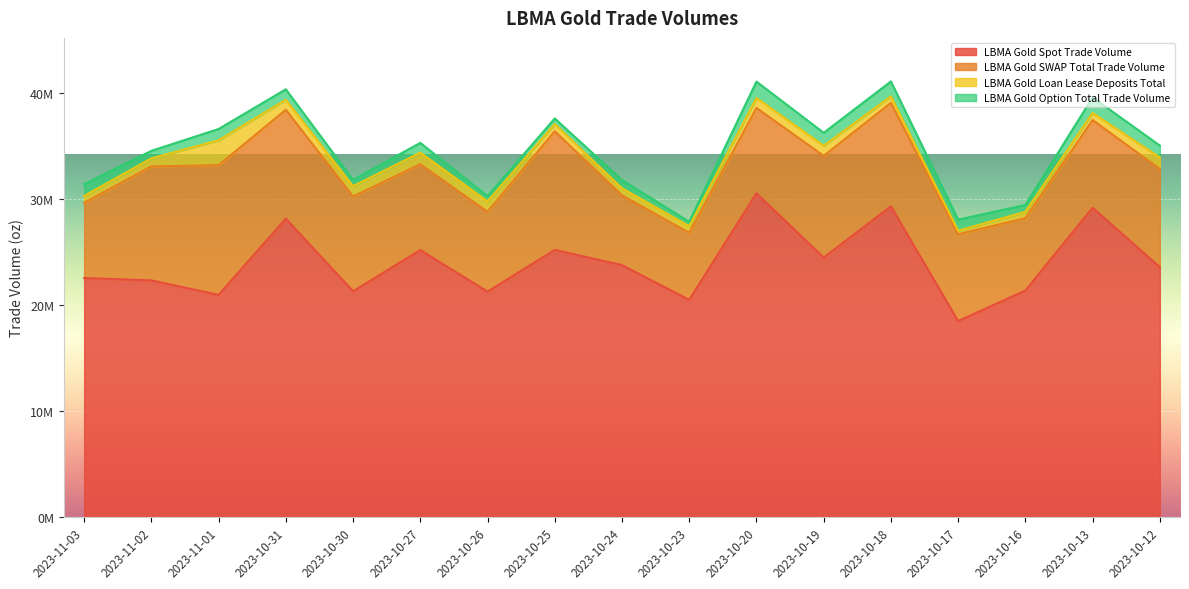

At which label is LBMA Gold Option Total Trade Volume closest to 985605?

2023-10-31